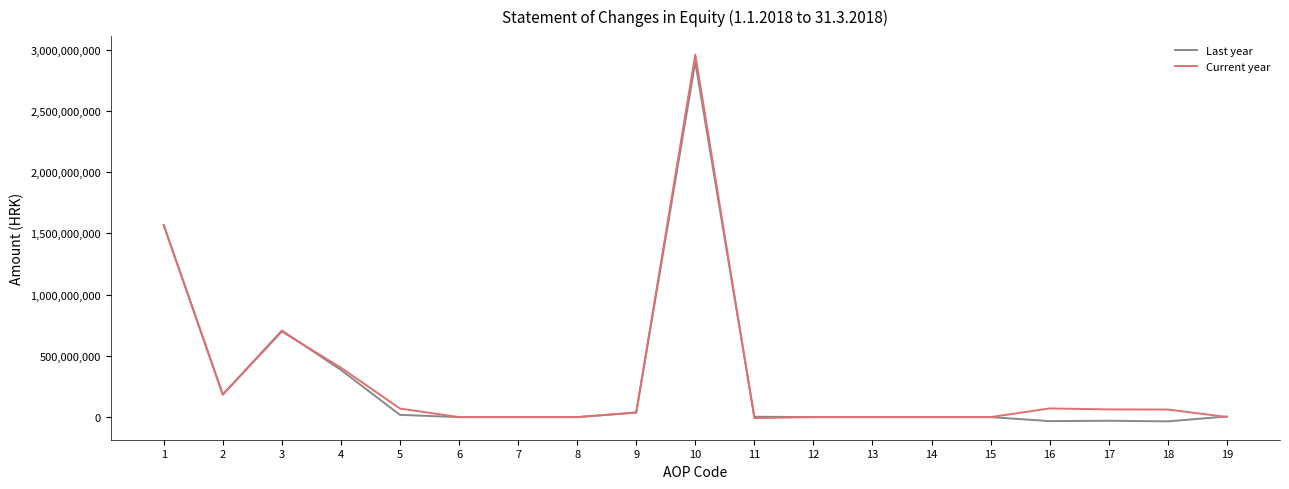

At 17, list the series in order from largest to smallest.

Current year, Last year